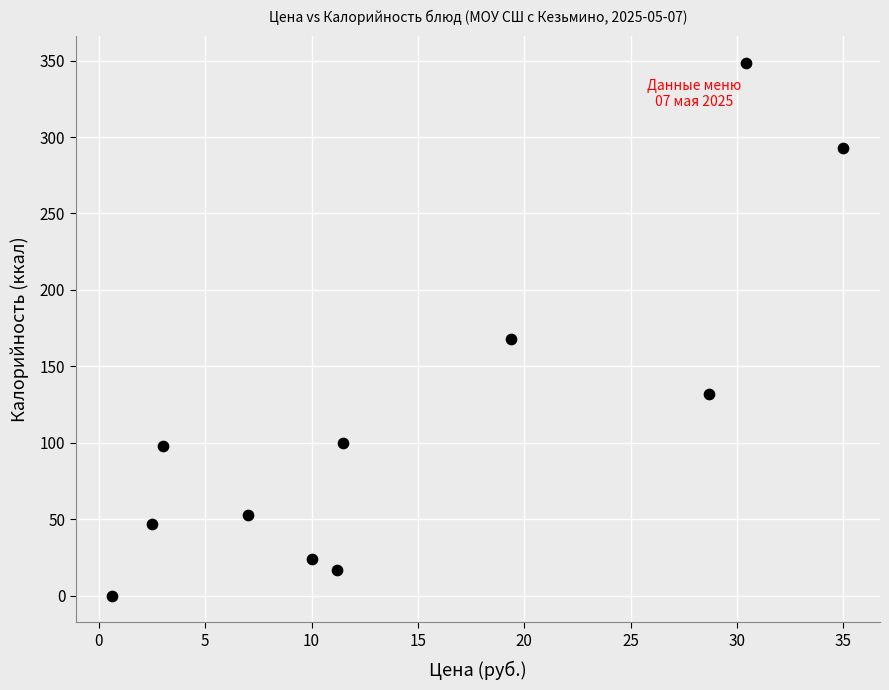

What is the average X value?

14.5